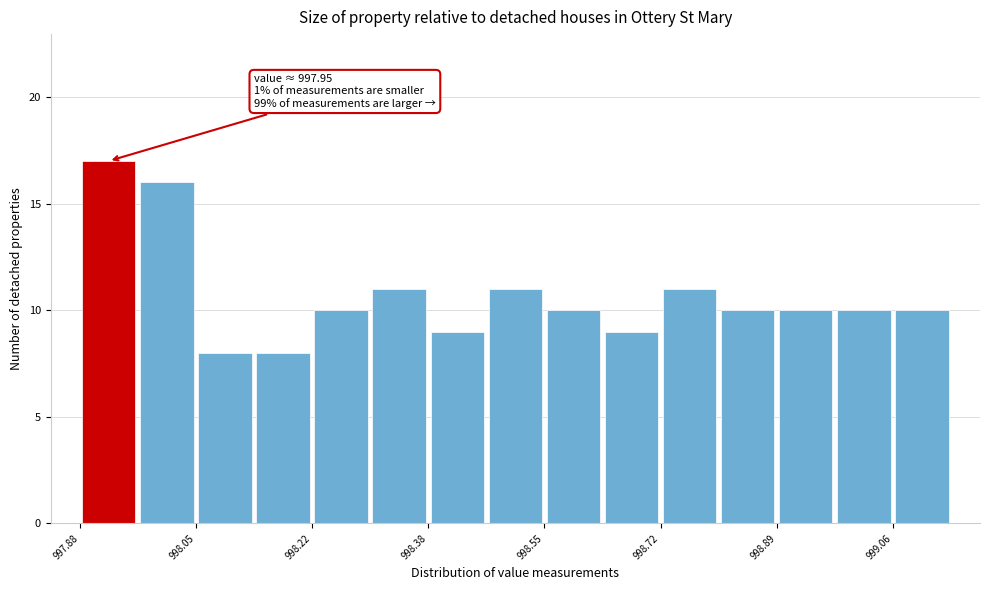

Over which range of the x-axis is the bar tallest?

997.880 to 997.964